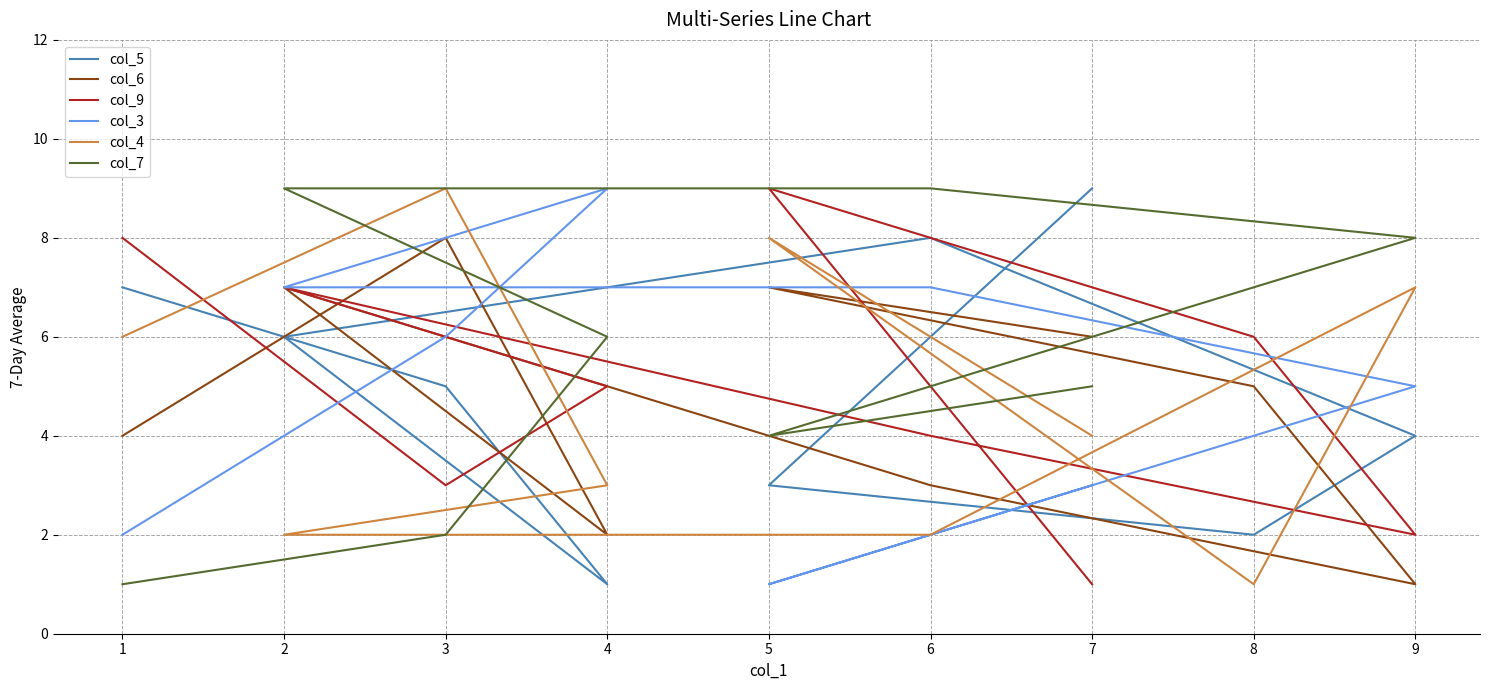

What is the smallest value displayed?

1